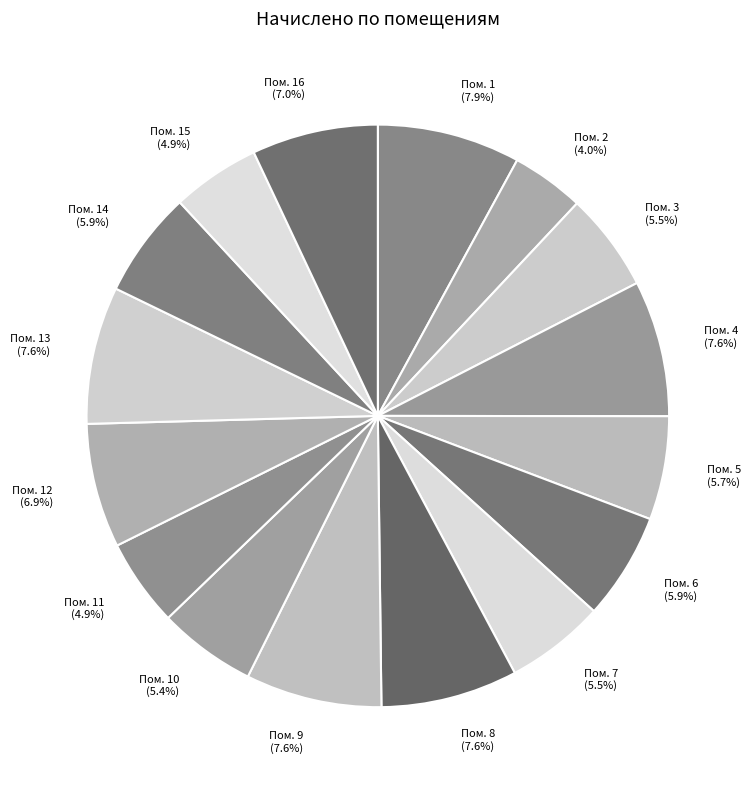

To the nearest percent, what is the average slice percentage?

6%